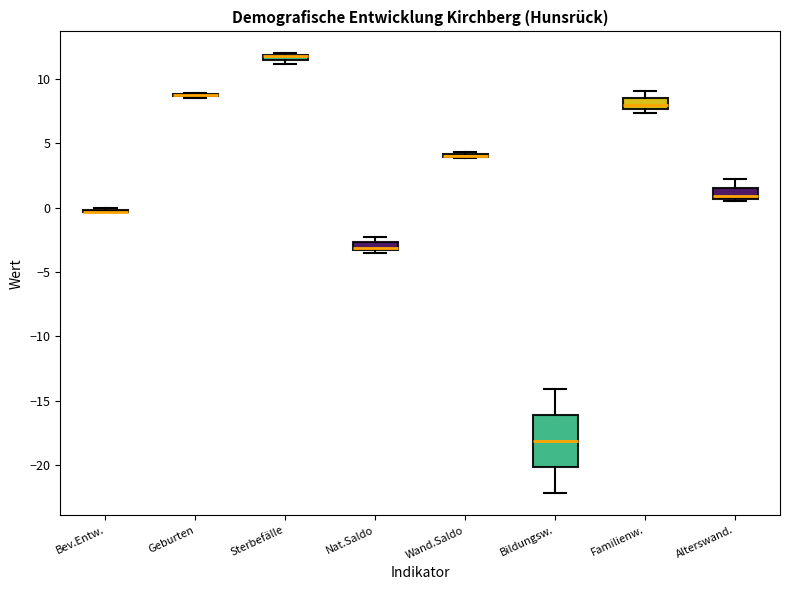

Where is the upper edge of the box for Bildungsw. on the y-axis? The values are not printed on the chart, so give them approximately, as read against the axis.

-16.0